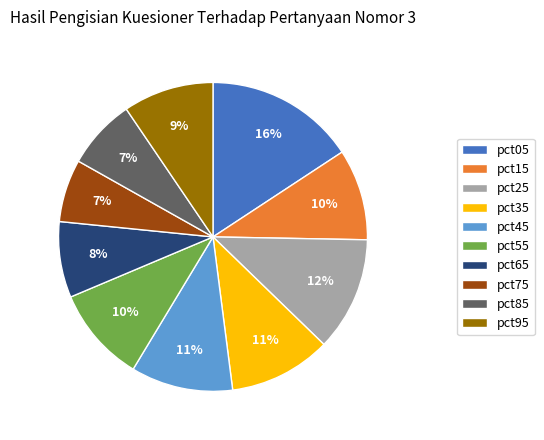

Does pct75 represent more than half of the total?

No